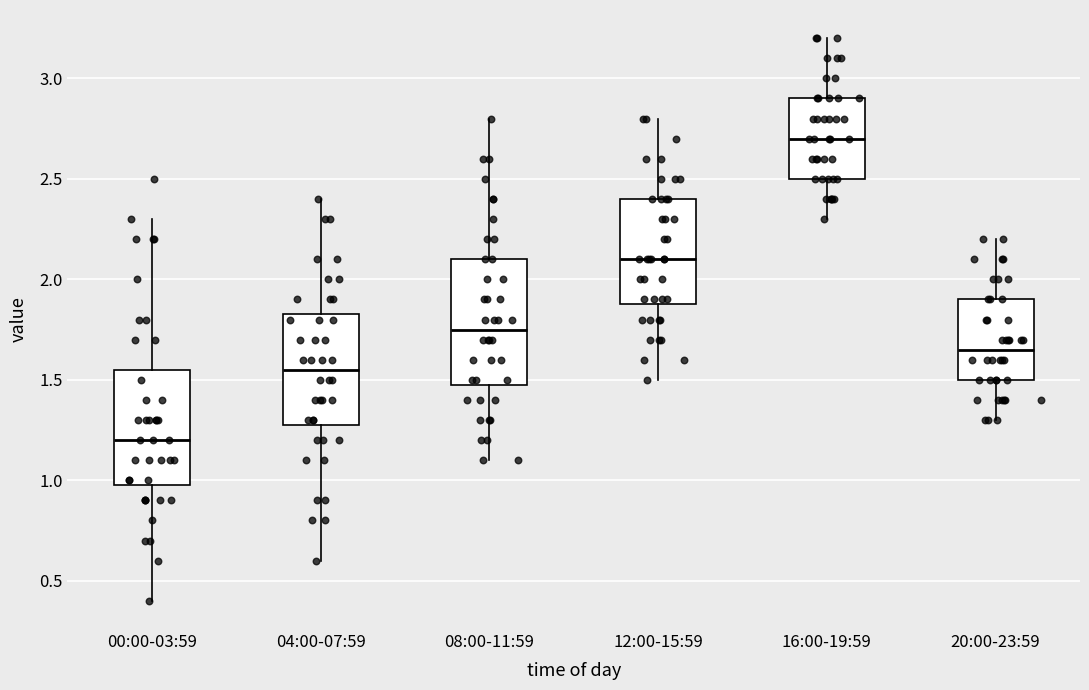

Reading left to right, read every box against the y-axis: the position of its median line, the range the box covers, and the ends of its whiskers. The values are not printed on the chart, so give them approximately, as read against the axis.

00:00-03:59: median 1.20, box 1.00 to 1.55, whiskers 0.40 to 2.30
04:00-07:59: median 1.55, box 1.30 to 1.85, whiskers 0.60 to 2.40
08:00-11:59: median 1.75, box 1.50 to 2.10, whiskers 1.10 to 2.80
12:00-15:59: median 2.10, box 1.90 to 2.40, whiskers 1.50 to 2.80
16:00-19:59: median 2.70, box 2.50 to 2.90, whiskers 2.30 to 3.20
20:00-23:59: median 1.65, box 1.50 to 1.90, whiskers 1.30 to 2.20